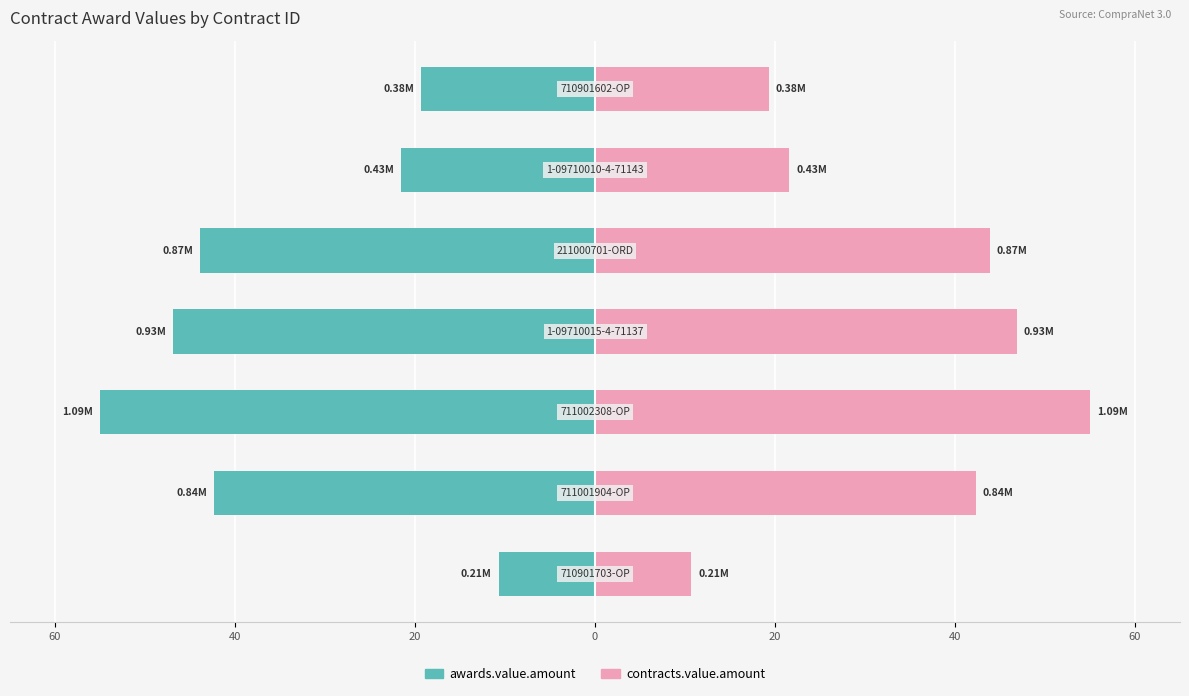

Which series has the largest range (max minus min)?

awards.value.amount